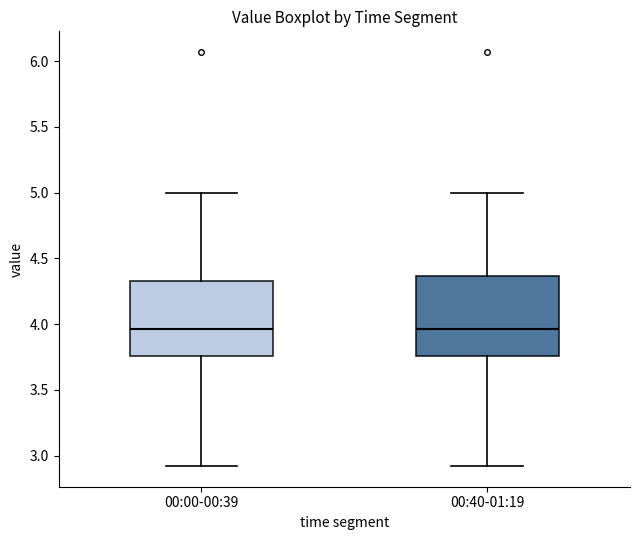

Reading left to right, transcribe this box plot: for each box, give where its median line is, the range the box spans, and where its two whiskers end, as read against the y-axis. The values are not printed on the chart, so give them approximately, as read against the axis.

00:00-00:39: median 3.95, box 3.75 to 4.35, whiskers 2.90 to 5.00
00:40-01:19: median 3.95, box 3.75 to 4.35, whiskers 2.90 to 5.00